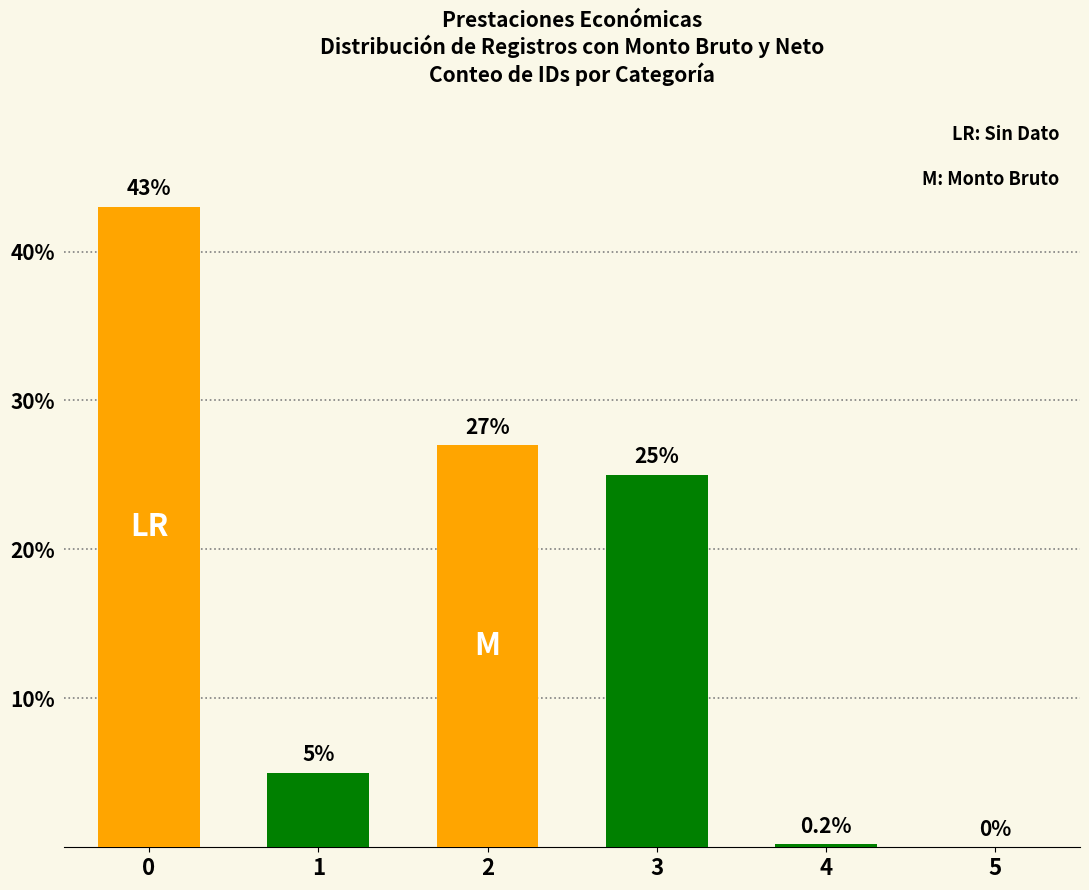

What is the maximum value shown in the chart?

43.0